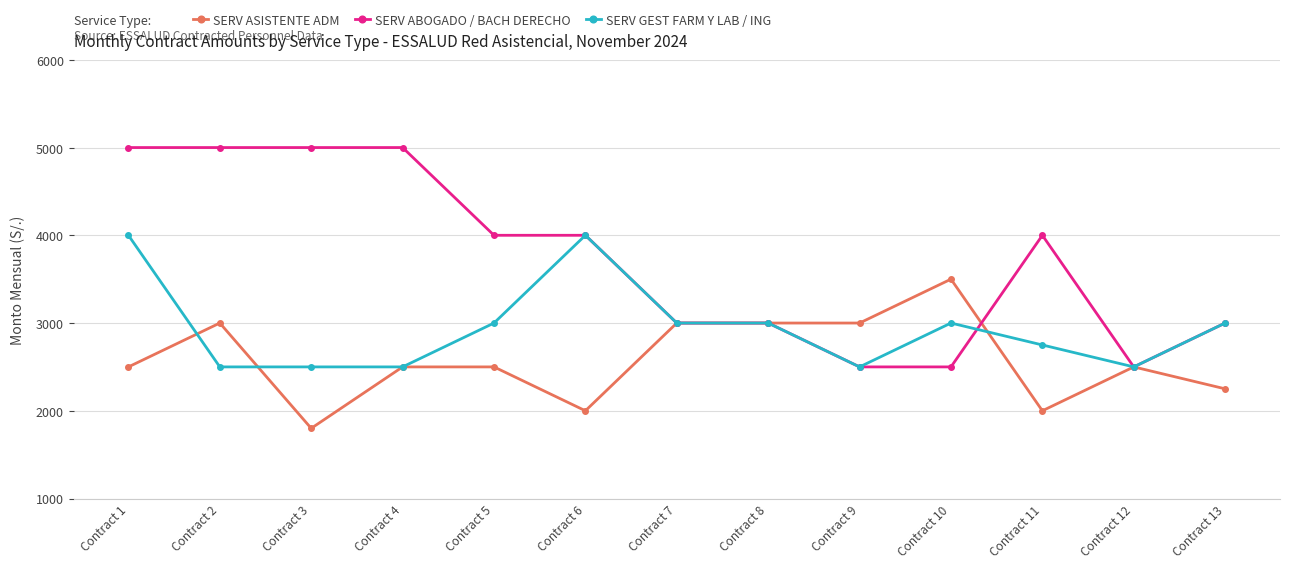

What is the difference between the maximum and minimum values in the SERV ABOGADO / BACH DERECHO series?

2500